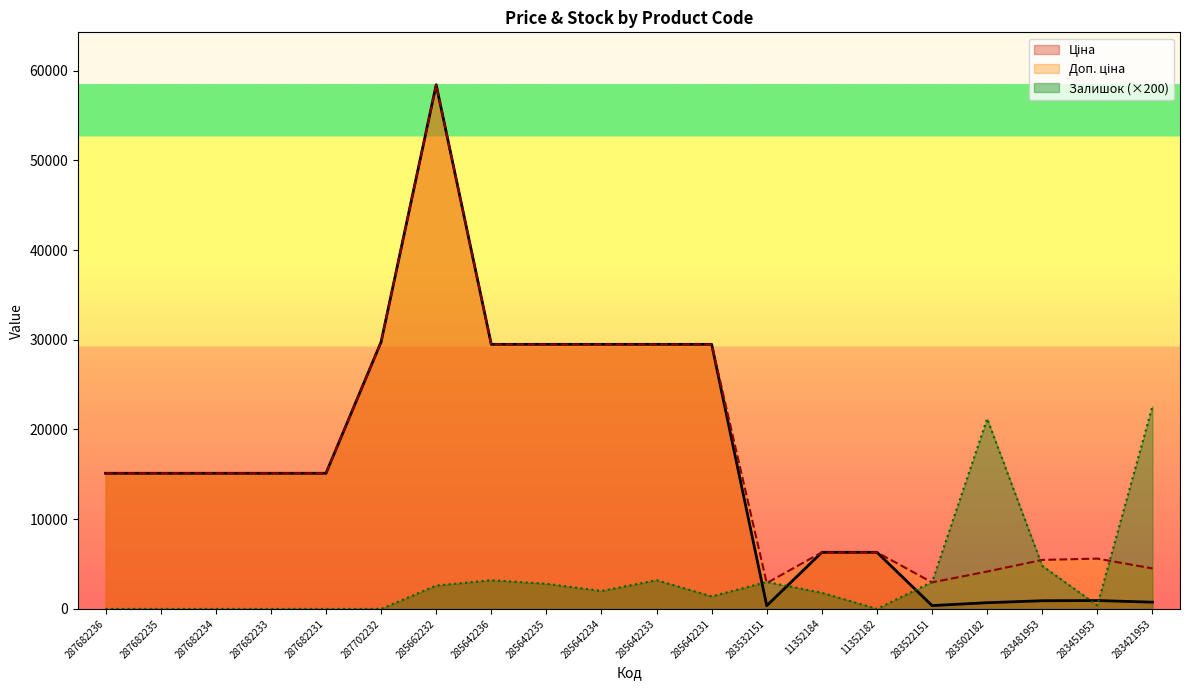

What is the difference between the maximum and minimum values in the Залишок series?

22600.0